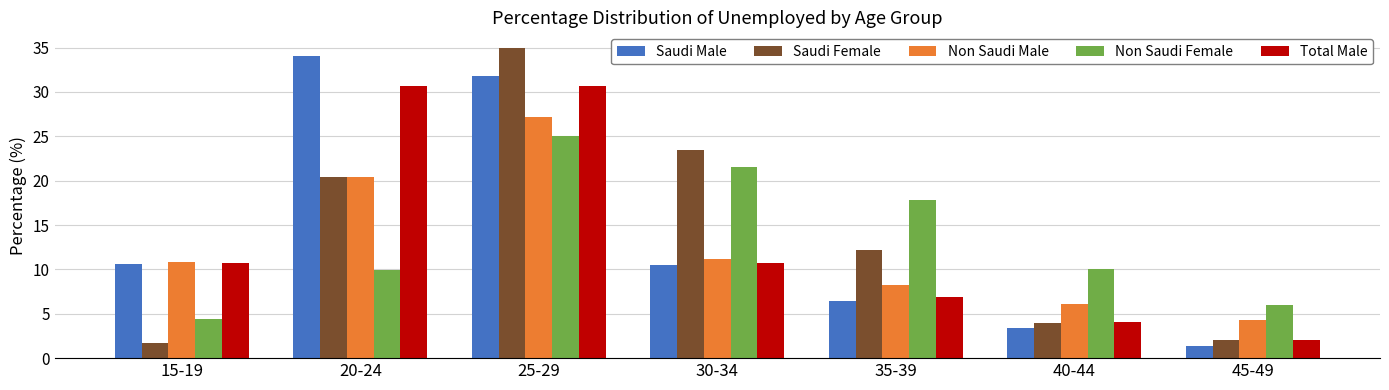

What is the spread (max minus min) of values at 35-39?

11.4